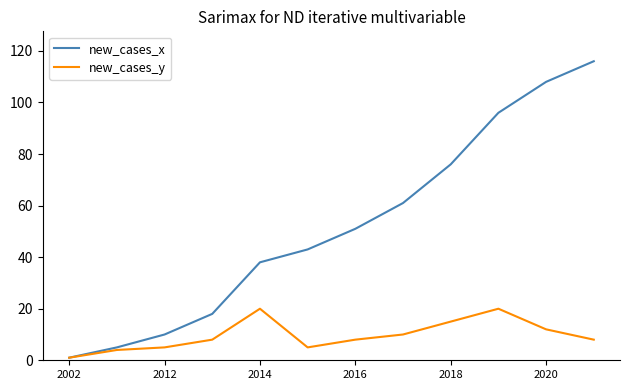

Reading left to right, what are all the values shown in this chart?

new_cases_x: 1	5	10	18	38	43	51	61	76	96	108	116
new_cases_y: 1	4	5	8	20	5	8	10	15	20	12	8